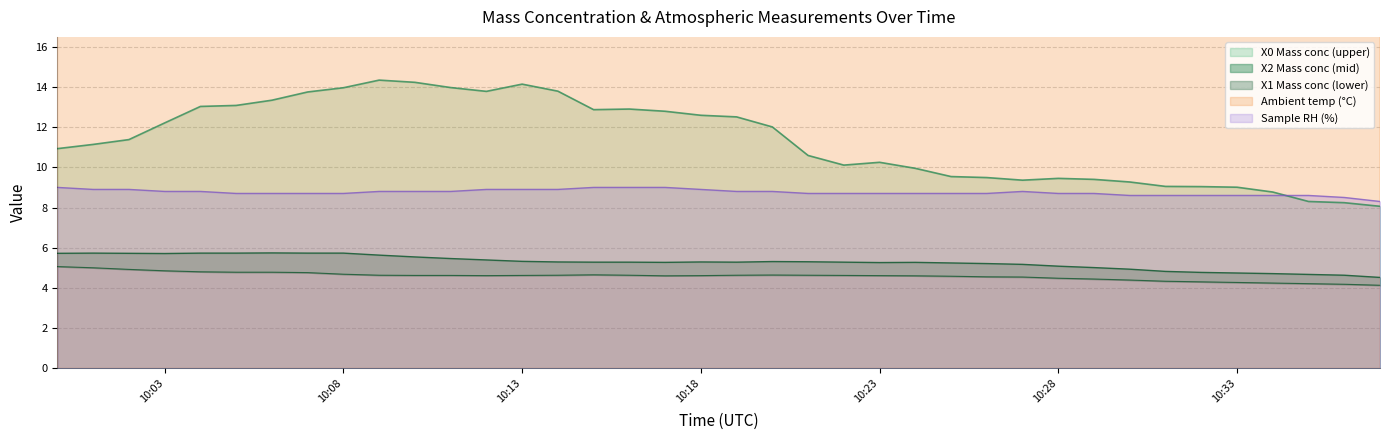

Where is Ambient temp (°C) nearest to the value 21?

10:08